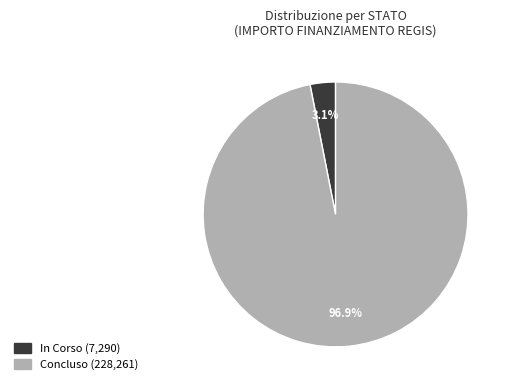

Does any single category account for the majority?

Yes